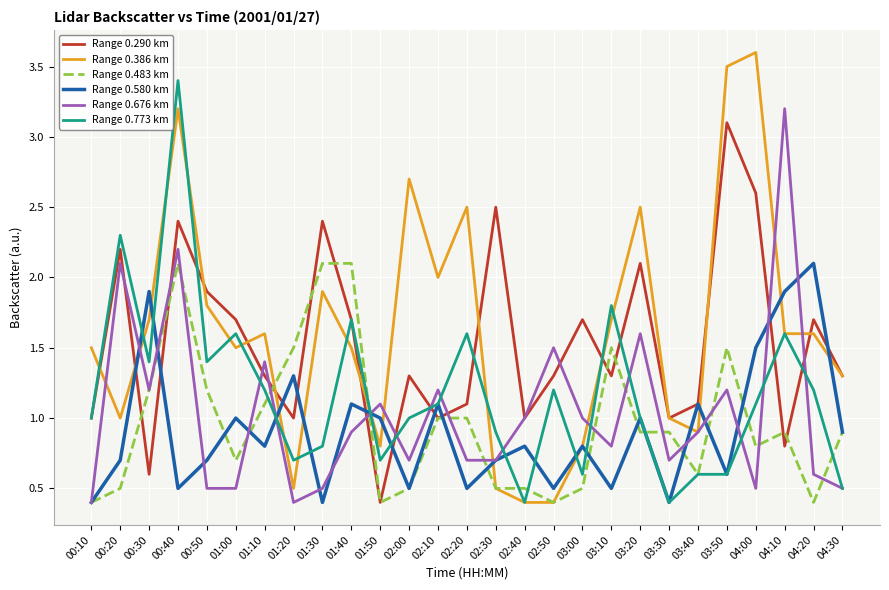

What is the highest value of the Range 0.483 km series?

2.1